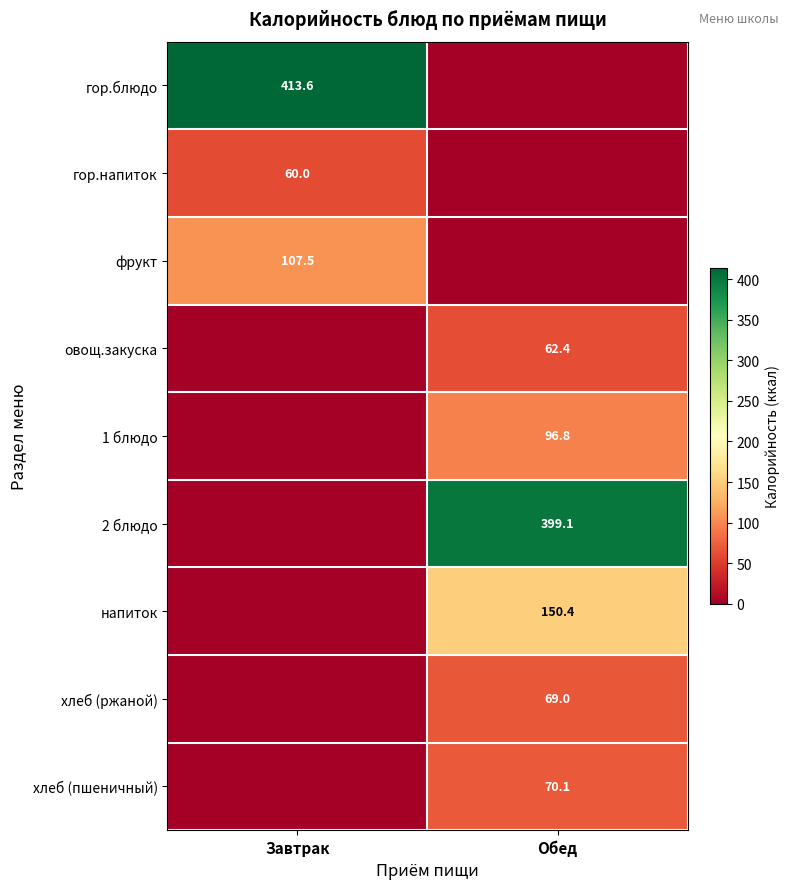

Is the value of гор.напиток at Завтрак greater than the value of хлеб (ржаной) at Обед?

No